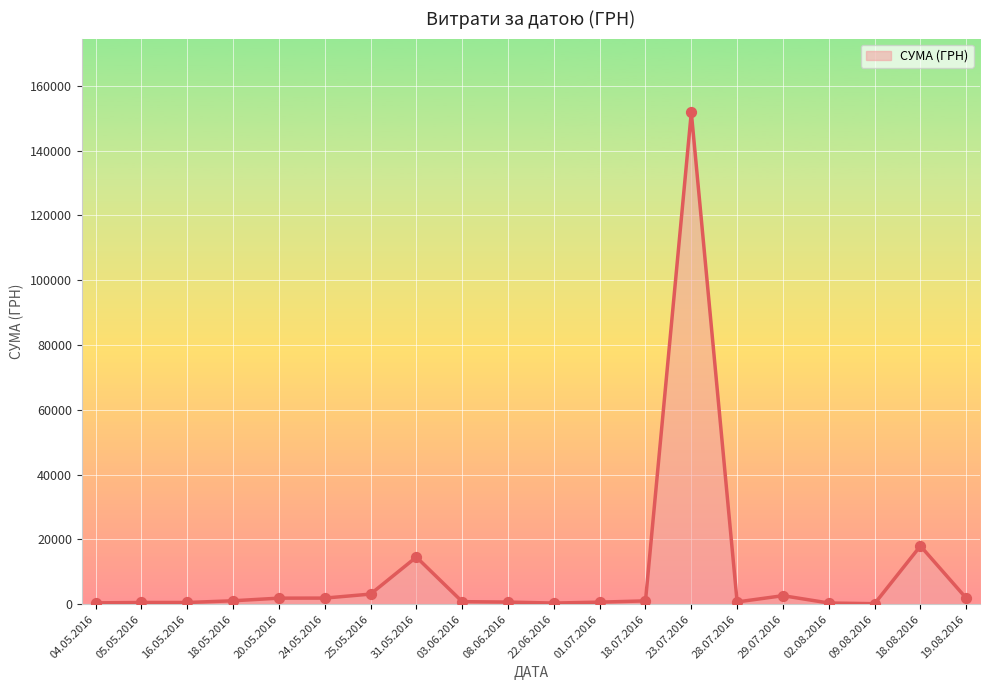

Which category has the highest value across all series?

23.07.2016